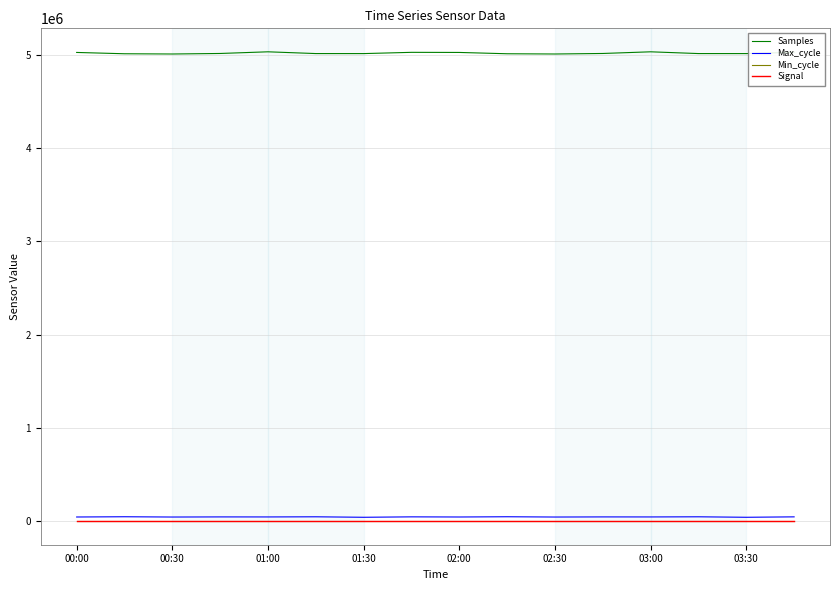

True or false: Samples and Min_cycle cross at least once.

False